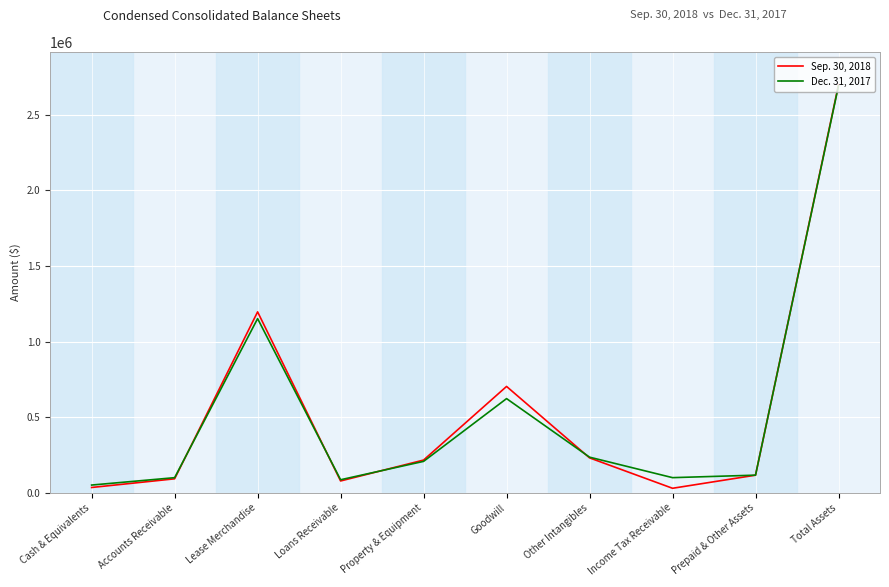

Which series changed the most between Property & Equipment and Total Assets?

Dec. 31, 2017